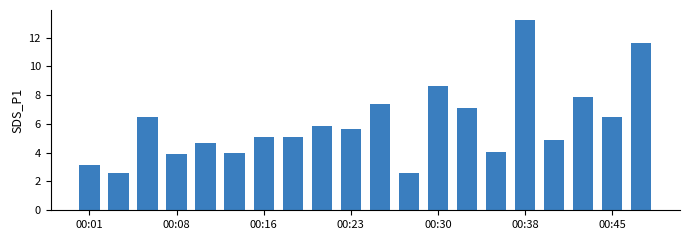

What is the value of the 9th bar from the left?

5.8